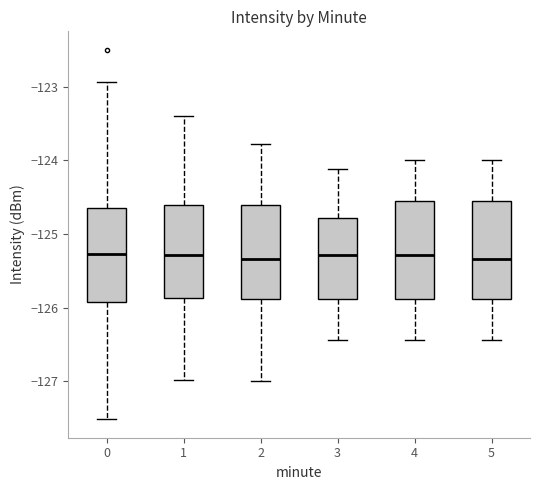

Where is the upper edge of the box at x = 3 on the y-axis? The values are not printed on the chart, so give them approximately, as read against the axis.

-124.8